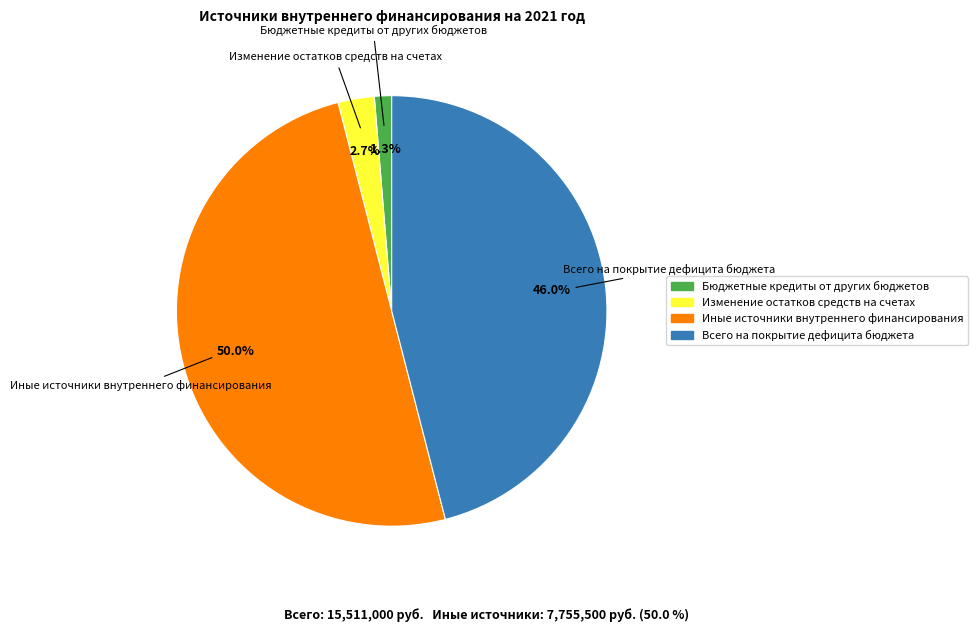

To the nearest percent, what portion does Всего на покрытие дефицита бюджета represent?

46%